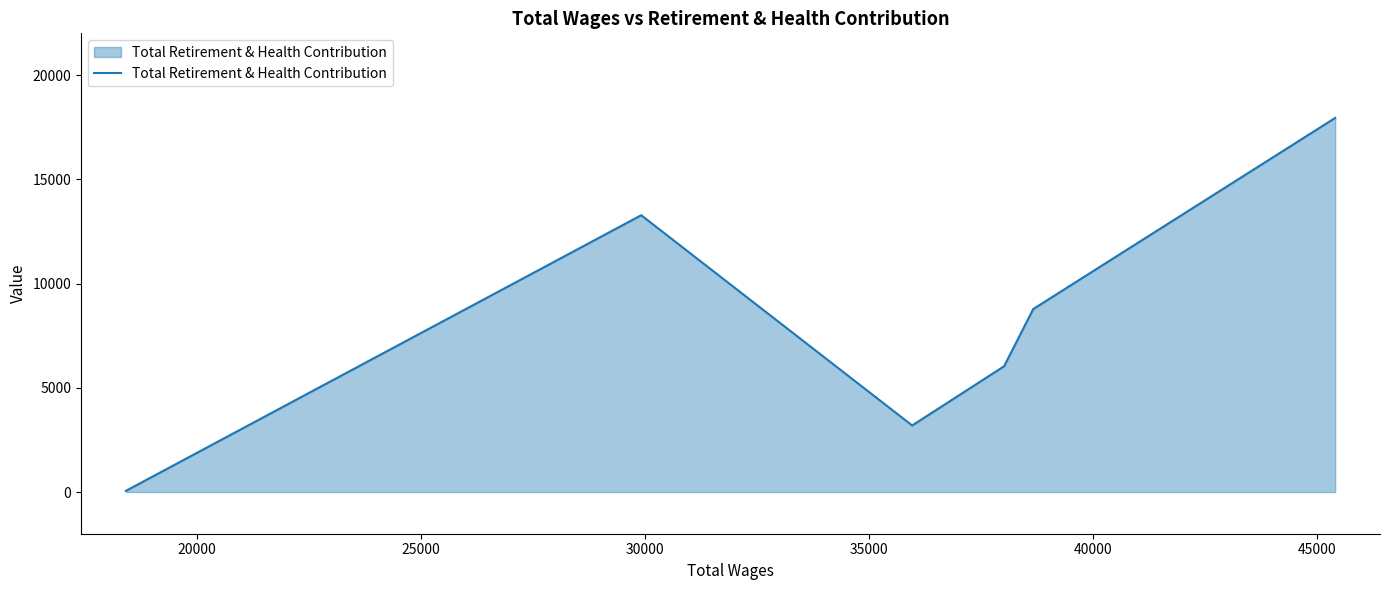

What is the maximum value shown in the chart?

17943